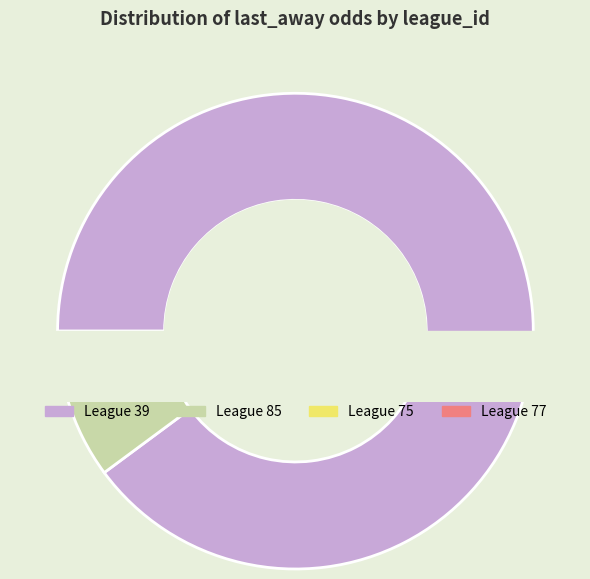

To the nearest percent, what is the difference between the largest and smallest slice percentages?

53%